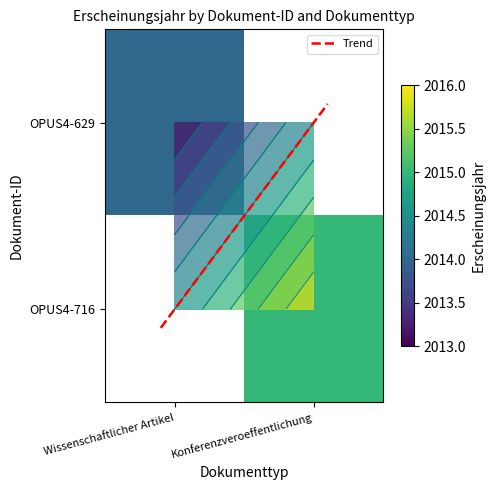

The value of OPUS4-716 at Konferenzveroeffentlichung is 2015.0. True or false?

True